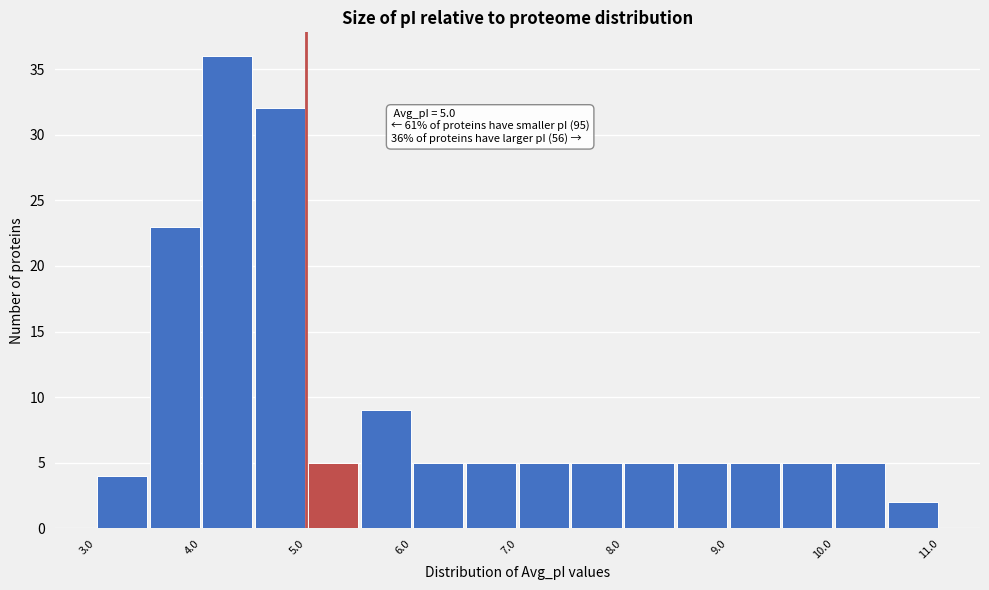

Which range on the x-axis has the tallest bar?

4.0 to 4.5